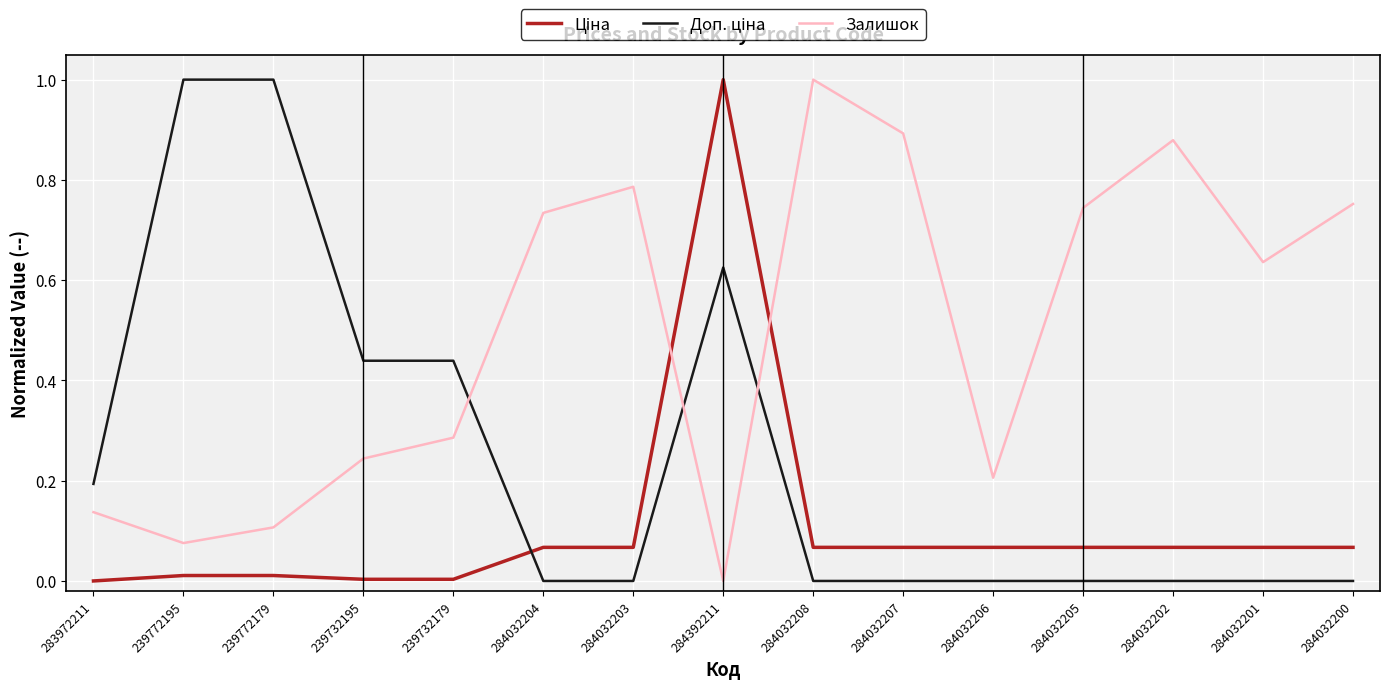

What is the average value of the Залишок series?

0.5